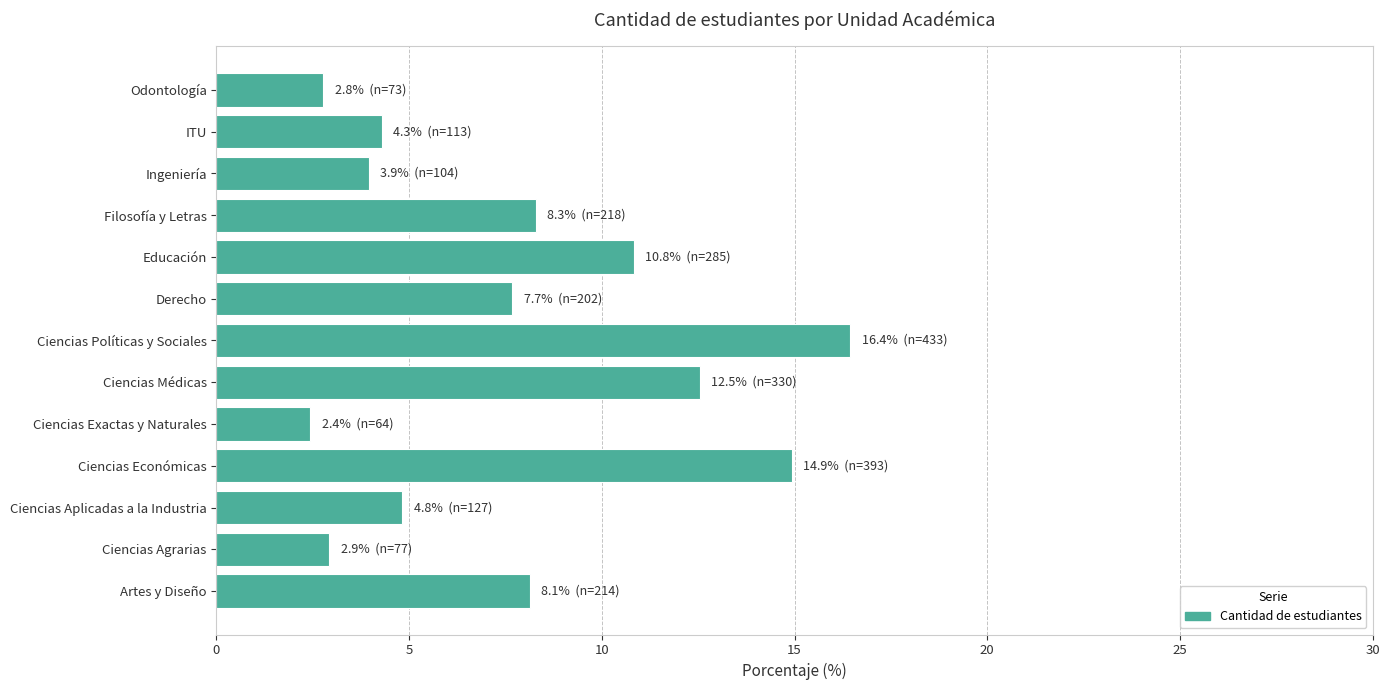

What is the maximum value shown in the chart?

16.4